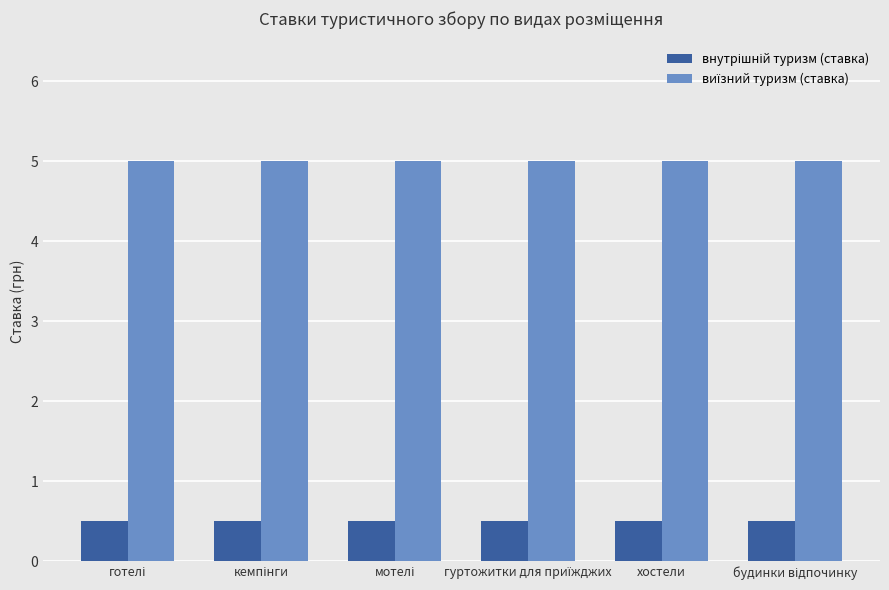

What is the minimum value shown in the chart?

0.5